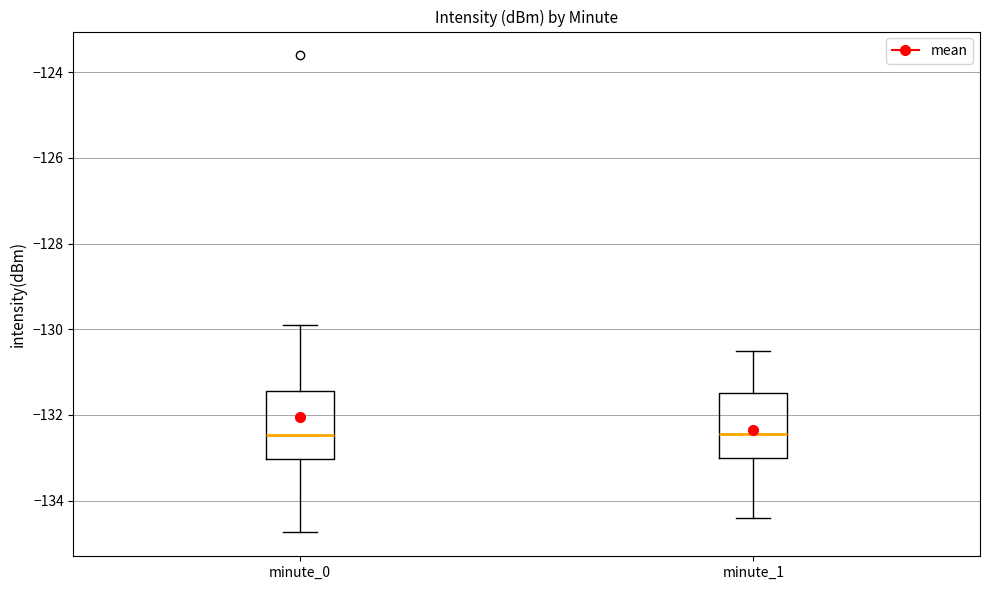

Reading left to right, read every box against the y-axis: the position of its median line, the range the box covers, and the ends of its whiskers. The values are not printed on the chart, so give them approximately, as read against the axis.

minute_0: median -132.4, box -133.0 to -131.4, whiskers -134.8 to -129.8
minute_1: median -132.4, box -133.0 to -131.4, whiskers -134.4 to -130.6